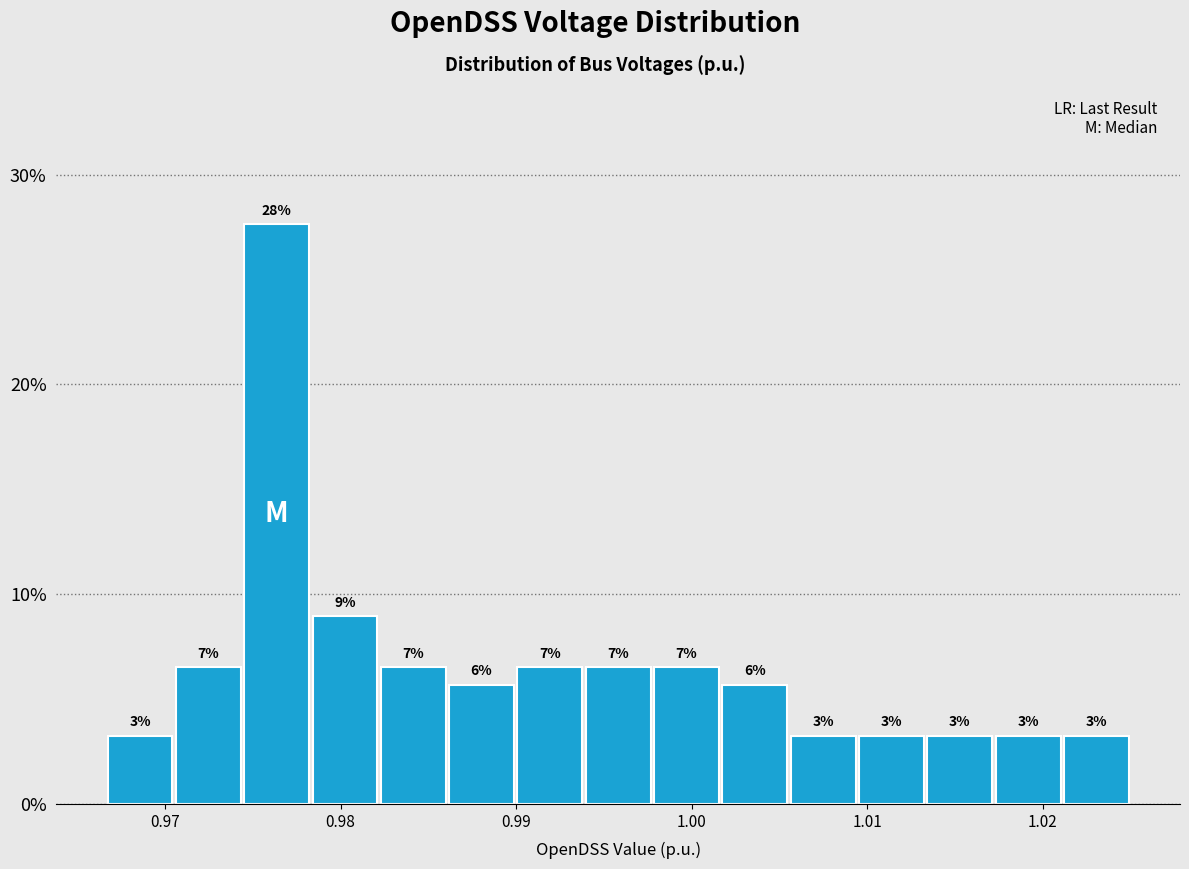

Read against the x-axis, roughly where is the centre of the tallest bar?

0.976